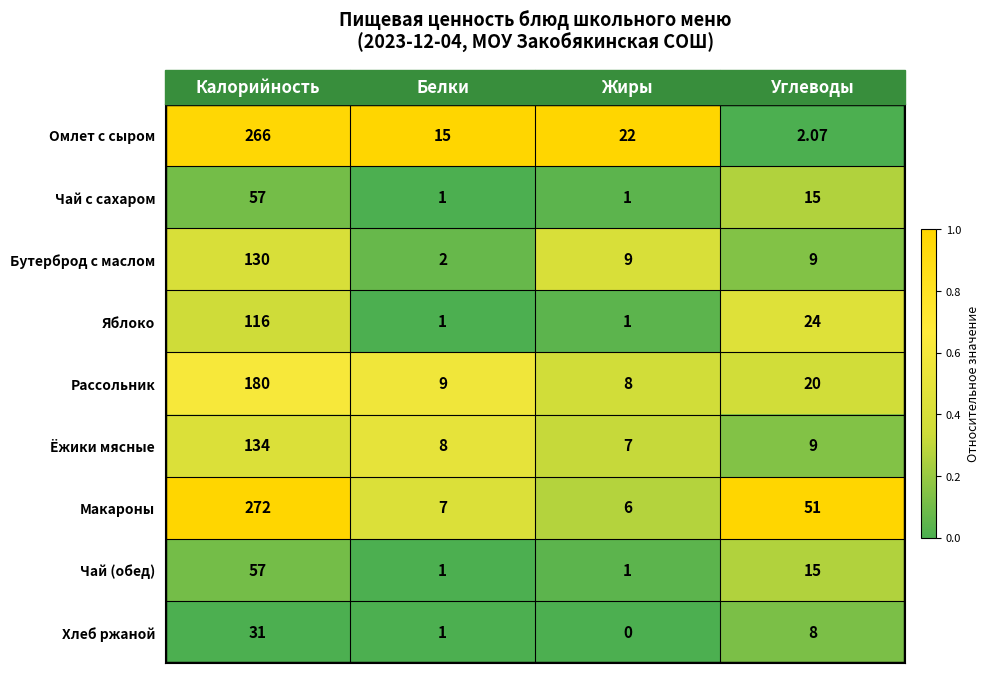

Which series has the widest spread of values?

Макароны